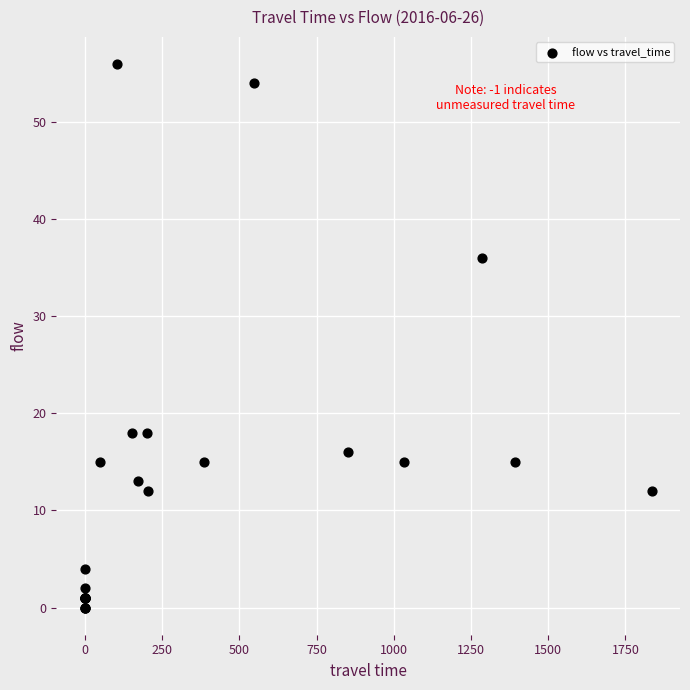

What Y value in the scatter plot is closest to 28?

36